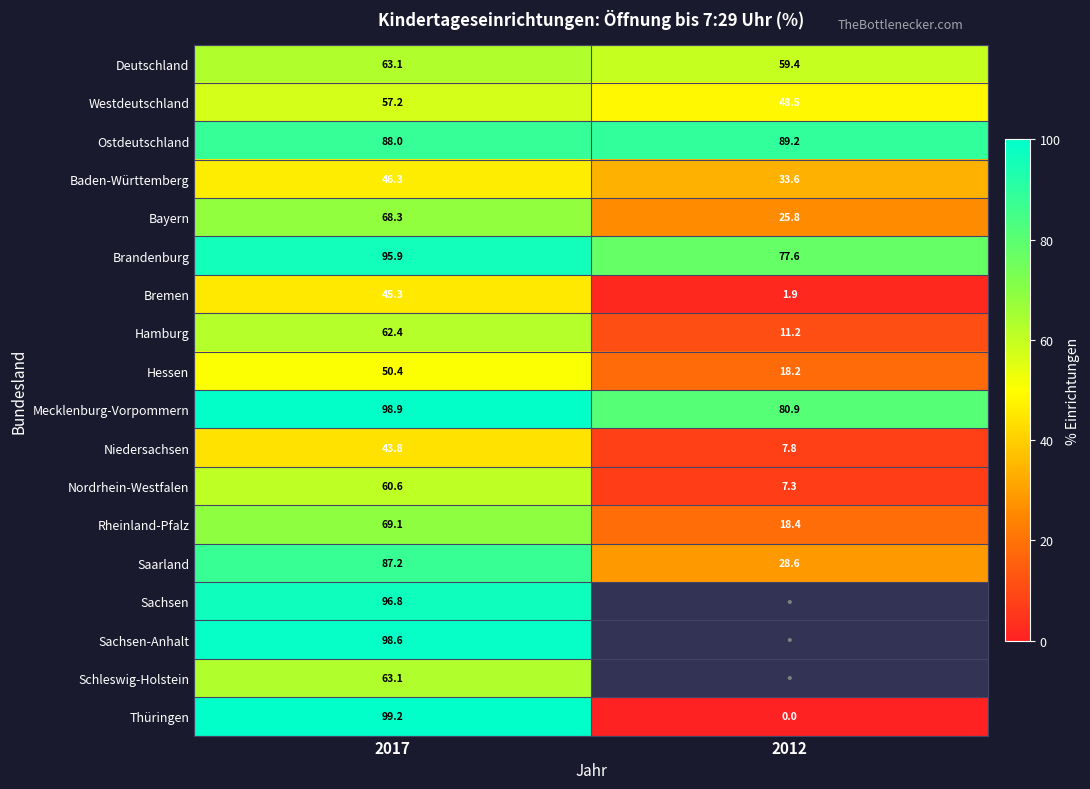

Is the value of Thüringen at 2017 greater than the value of Saarland at 2017?

Yes